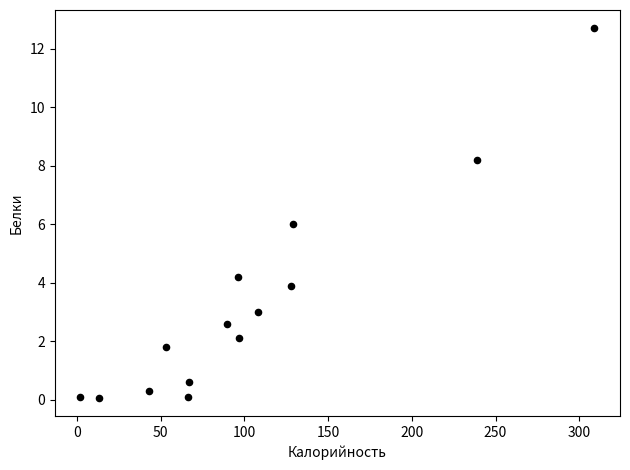

What is the range of X values (max minus min)?

307.0